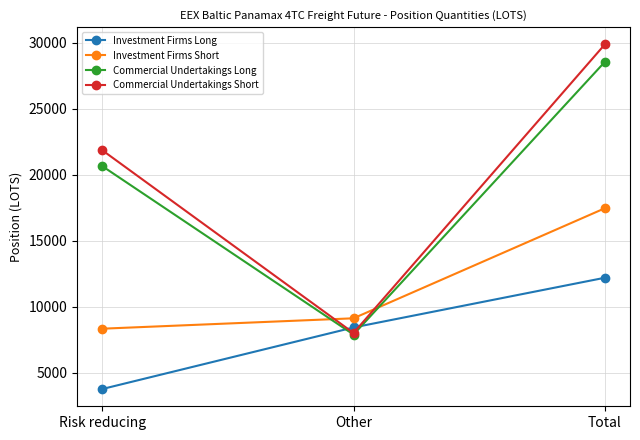

The Commercial Undertakings Short series shows 21876.1 at Risk reducing. True or false?

True